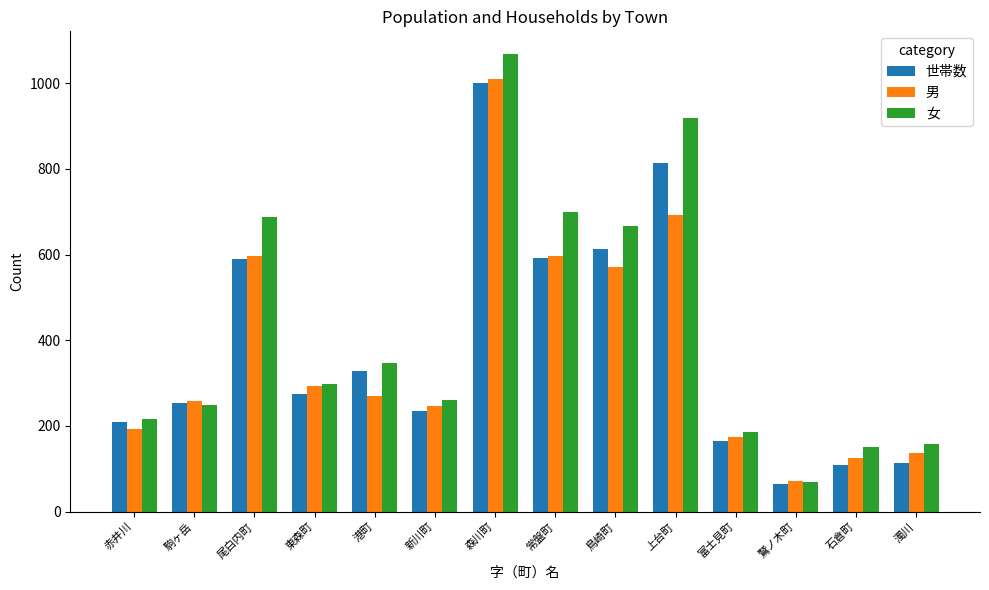

What is the difference between the 男 values at 常盤町 and 鳥崎町?

27